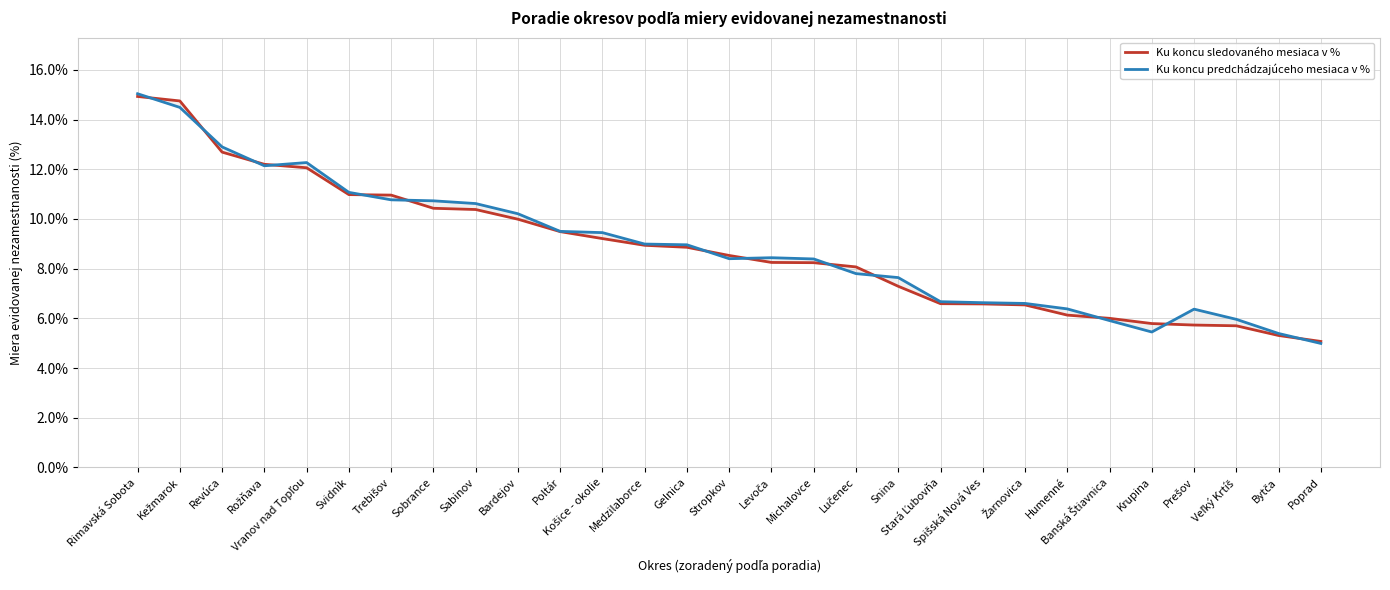

The Ku koncu predchádzajúceho mesiaca v % series shows 14.5 at Kežmarok. True or false?

True